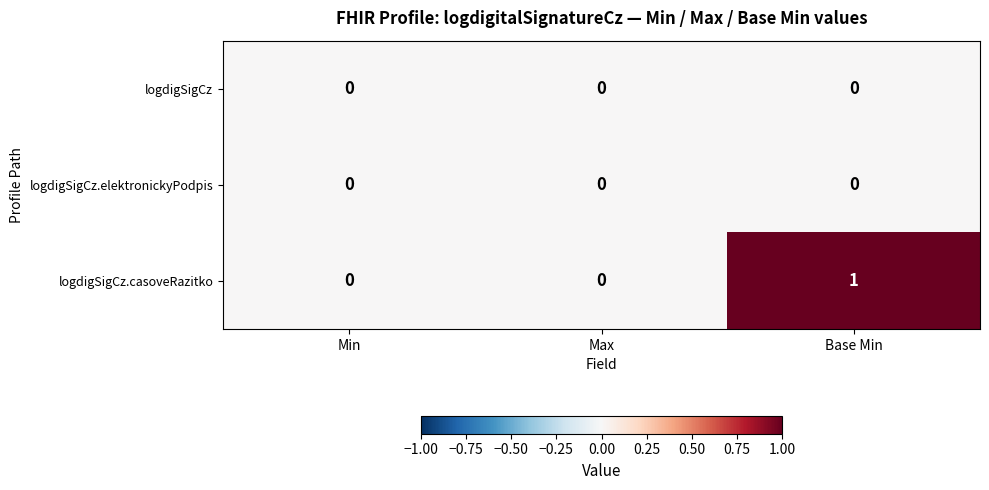

Which series changed the most between Min and Base Min?

logdigSigCz.casoveRazitko